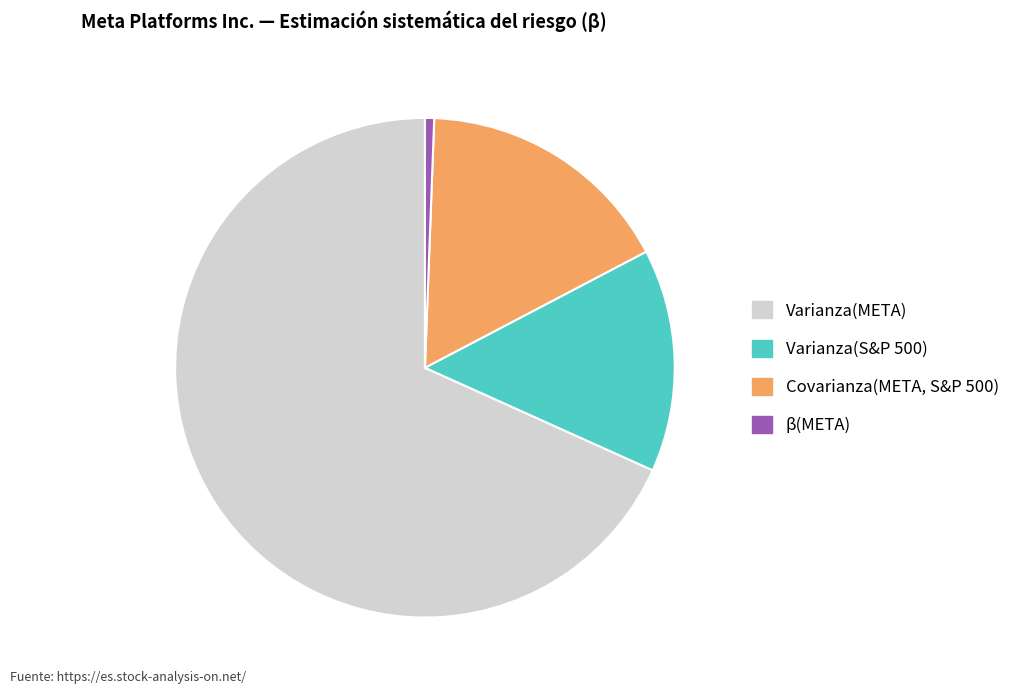

Between Covarianza(META, S&P 500) and Varianza(S&P 500), which is larger?

Covarianza(META, S&P 500)